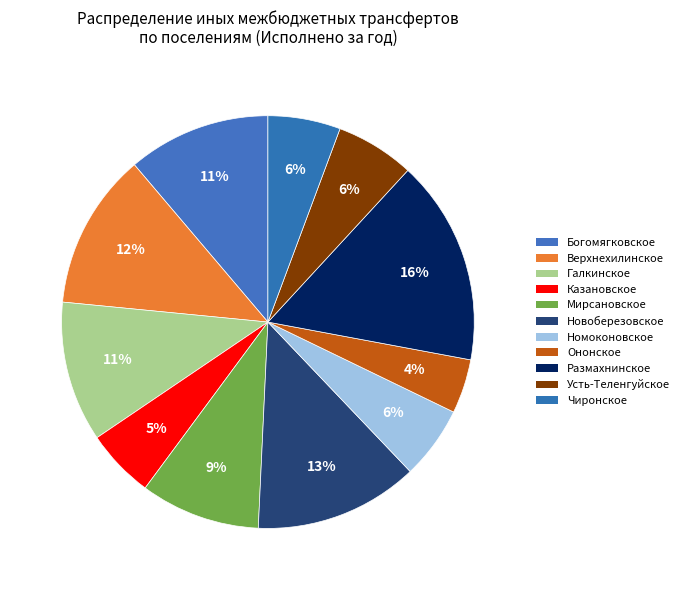

Rank the categories by value from highest to lowest.

сельское поселение "Размахнинское", сельское поселение "Новоберезовское", сельское поселение "Верхнехилинское", сельское поселение "Богомягковское", сельское поселение "Галкинское", сельское поселение "Мирсановское", сельское поселение "Усть-Теленгуйское", сельское поселение "Номоконовское", сельское поселение "Чиронское", сельское поселение "Казановское", сельское поселение "Ононское"